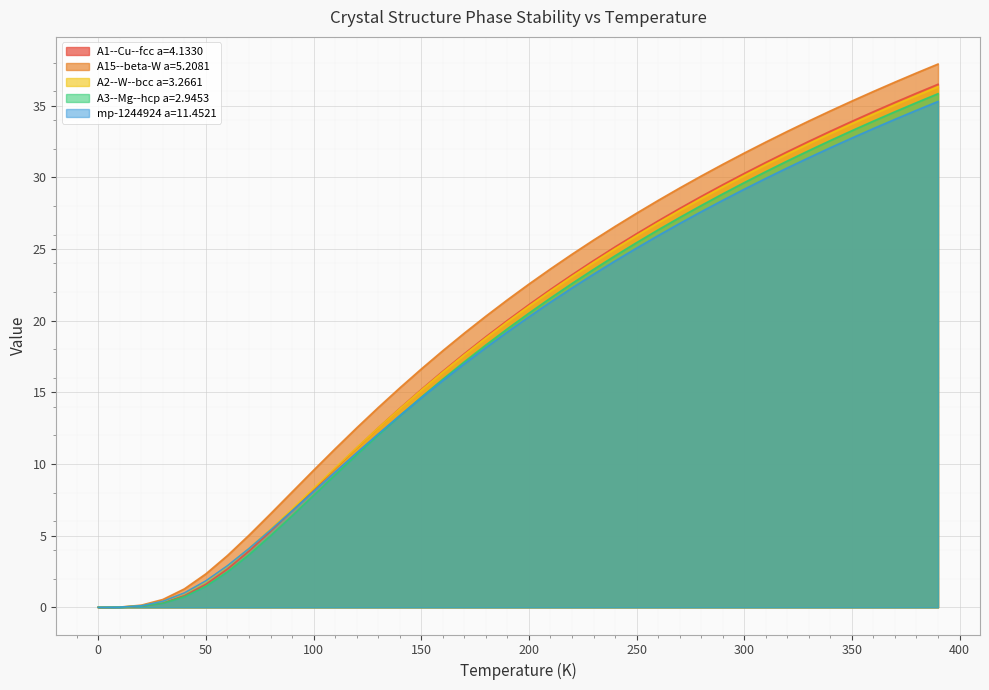

How many values in A3--Mg--hcp a=2.9453 are above zero?

39